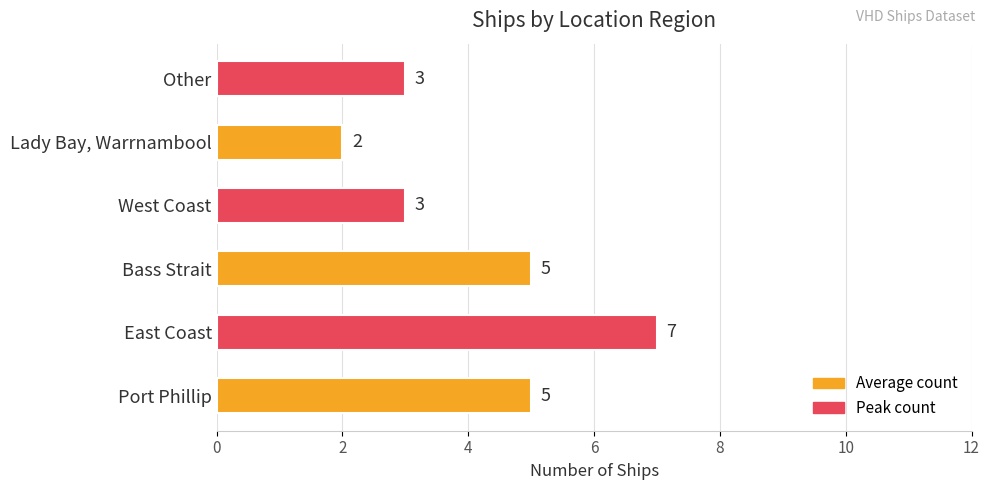

What is the difference between the maximum and minimum values?

5